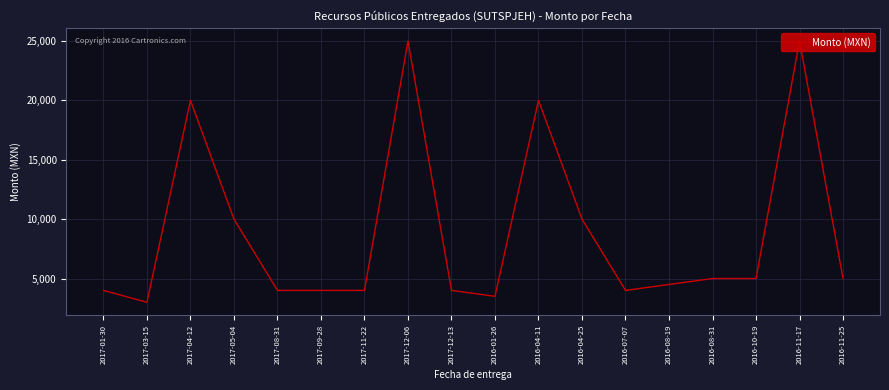

List the labels in order of value, smallest first.

2017-03-15, 2016-01-26, 2017-01-30, 2017-08-31, 2017-09-28, 2017-11-22, 2017-12-13, 2016-07-07, 2016-08-19, 2016-08-31, 2016-10-19, 2016-11-25, 2017-05-04, 2016-04-25, 2017-04-12, 2016-04-11, 2017-12-06, 2016-11-17